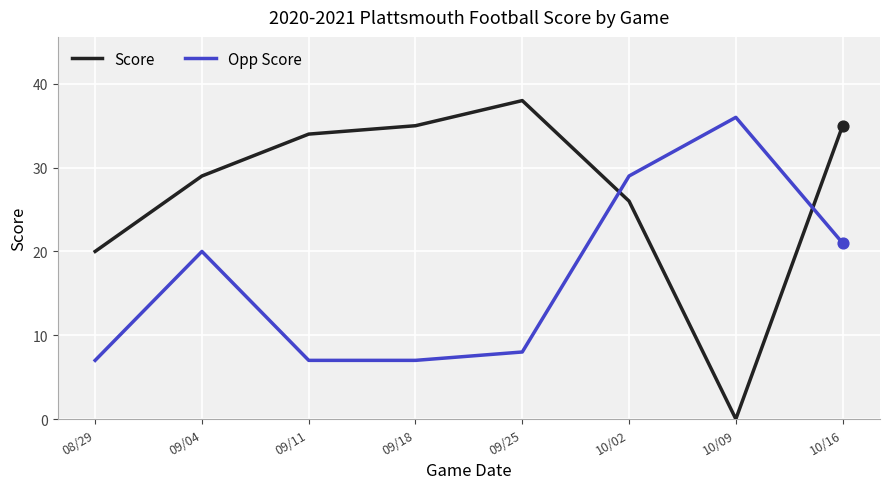

At which category is the sum across all series the highest?

10/16